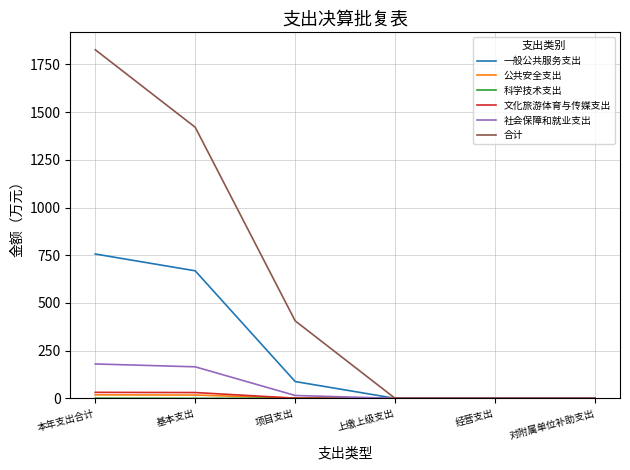

Which series has the largest range (max minus min)?

合计